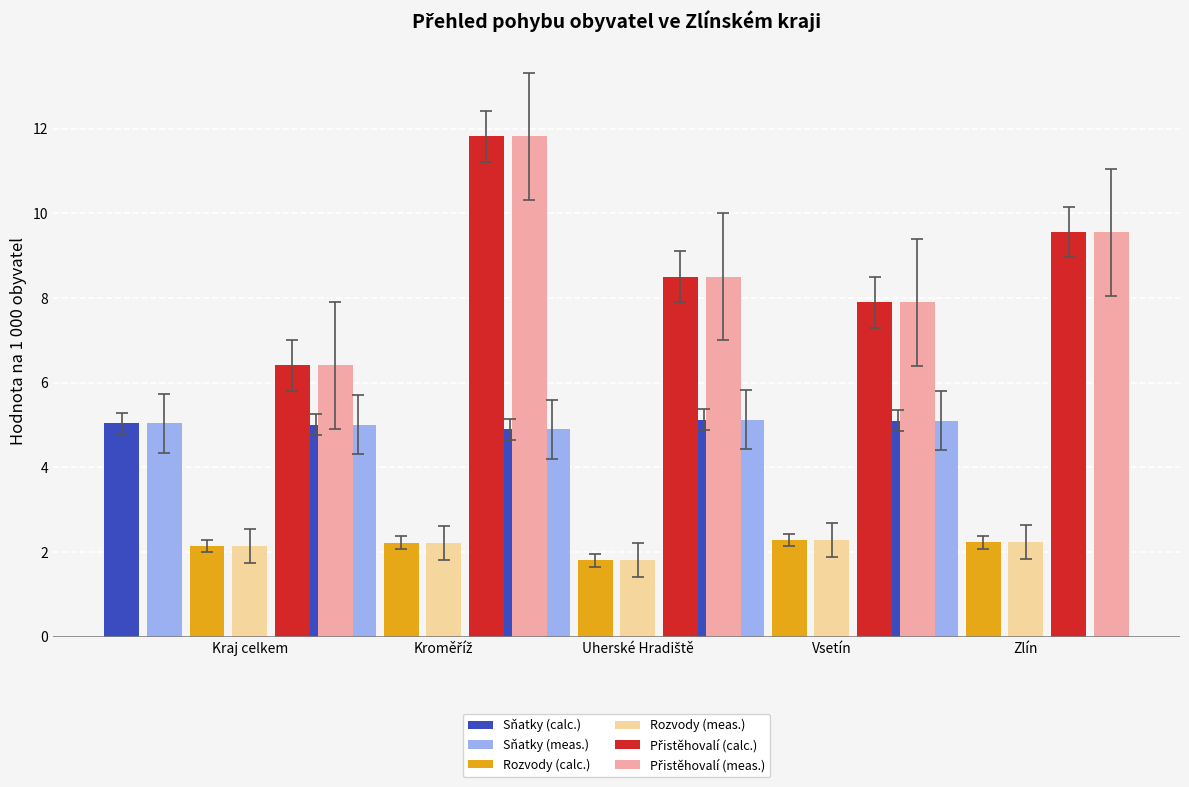

Is the value of Rozvody (calc.) at Kroměříž greater than the value of Rozvody (meas.) at Kraj celkem?

Yes